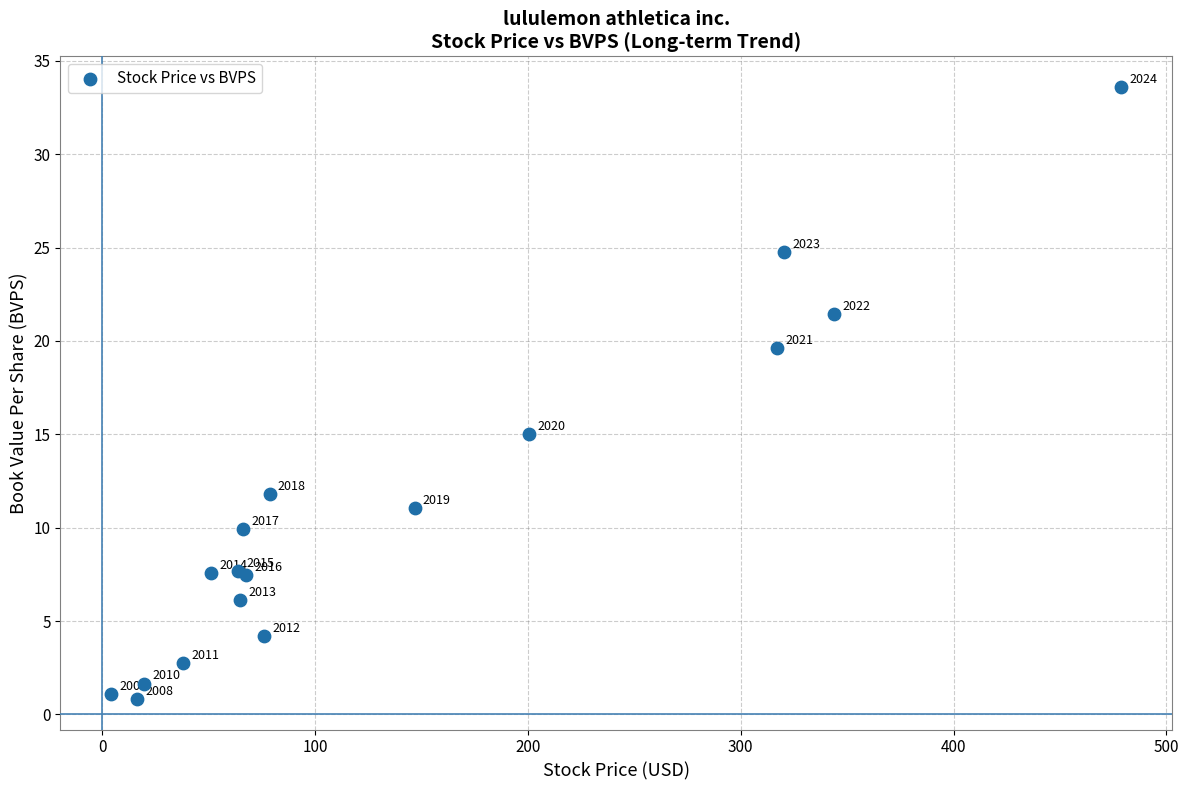

What Y value in the scatter plot is closest to 17?

15.0